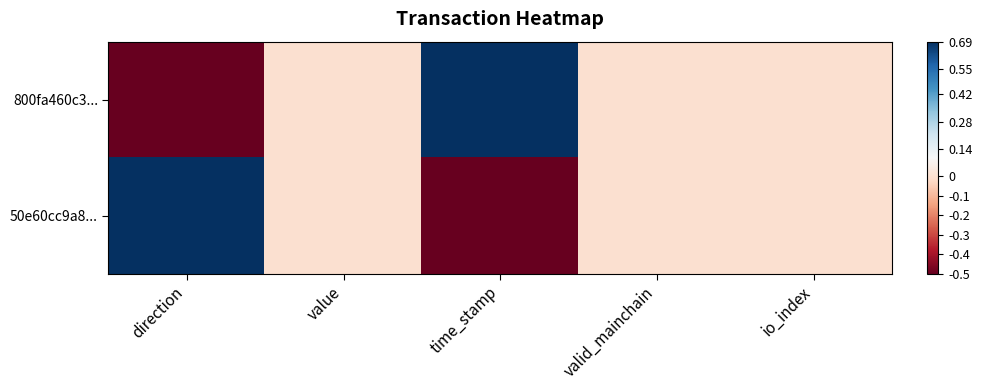

At which category is the sum across all series the highest?

direction